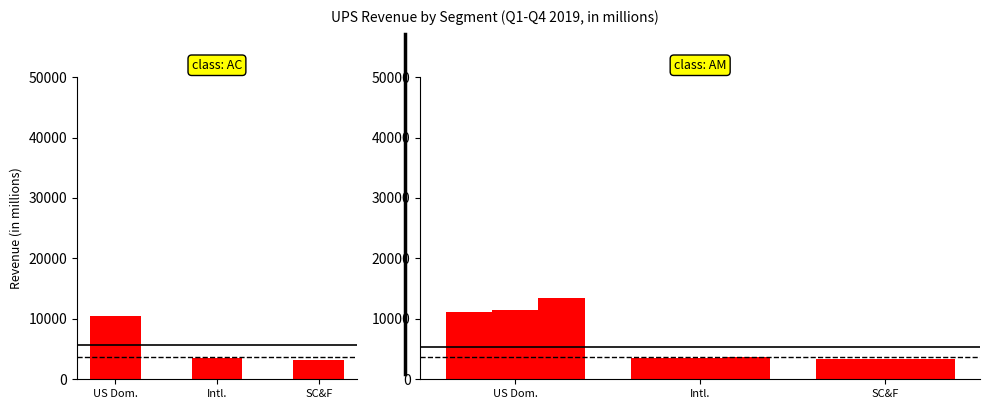

At which label does Q3 2019 first exceed 3494?

US Dom.